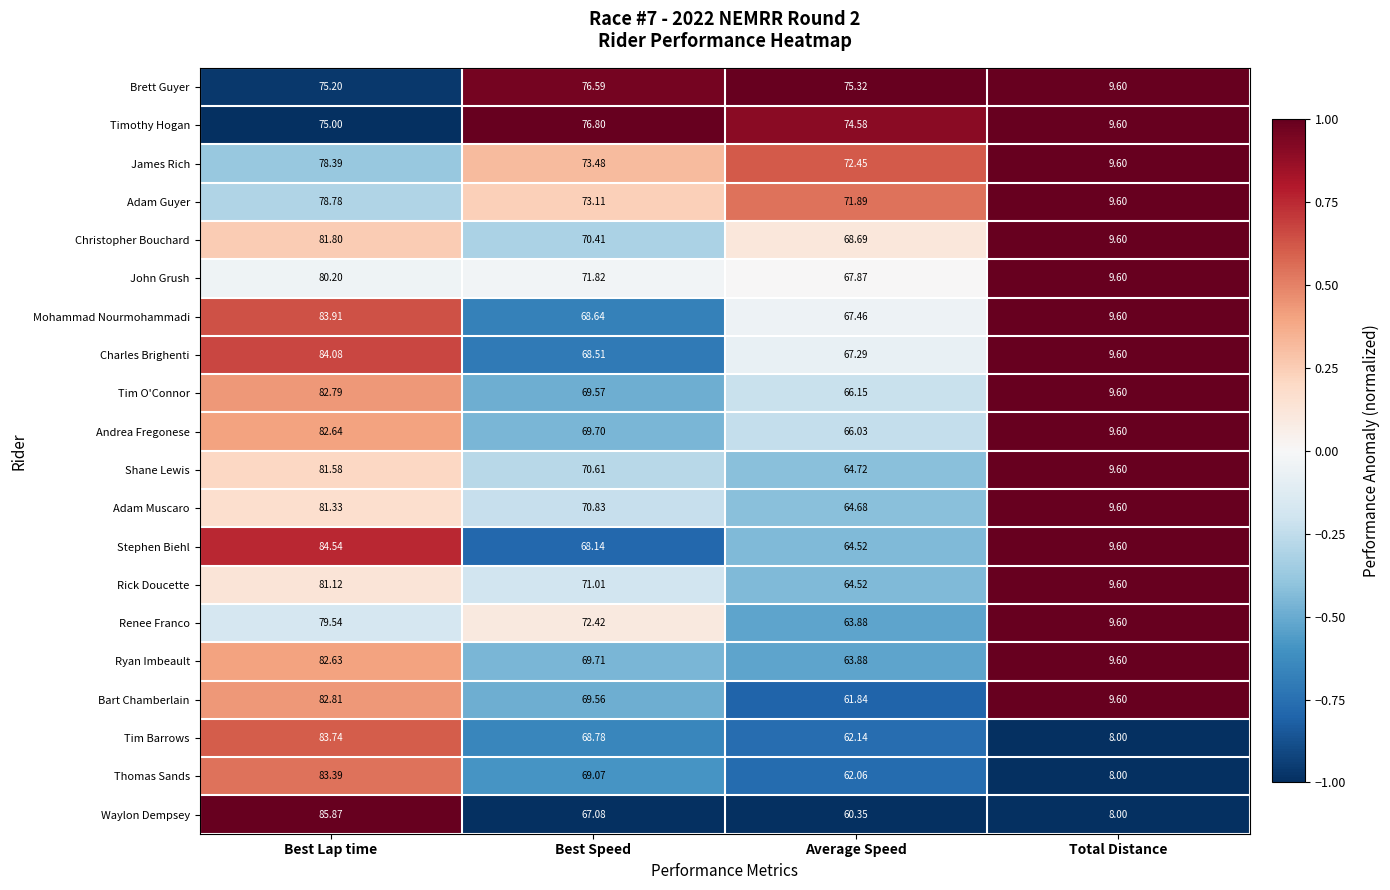

Which category has the highest value in the Tim O'Connor series?

Best Lap time